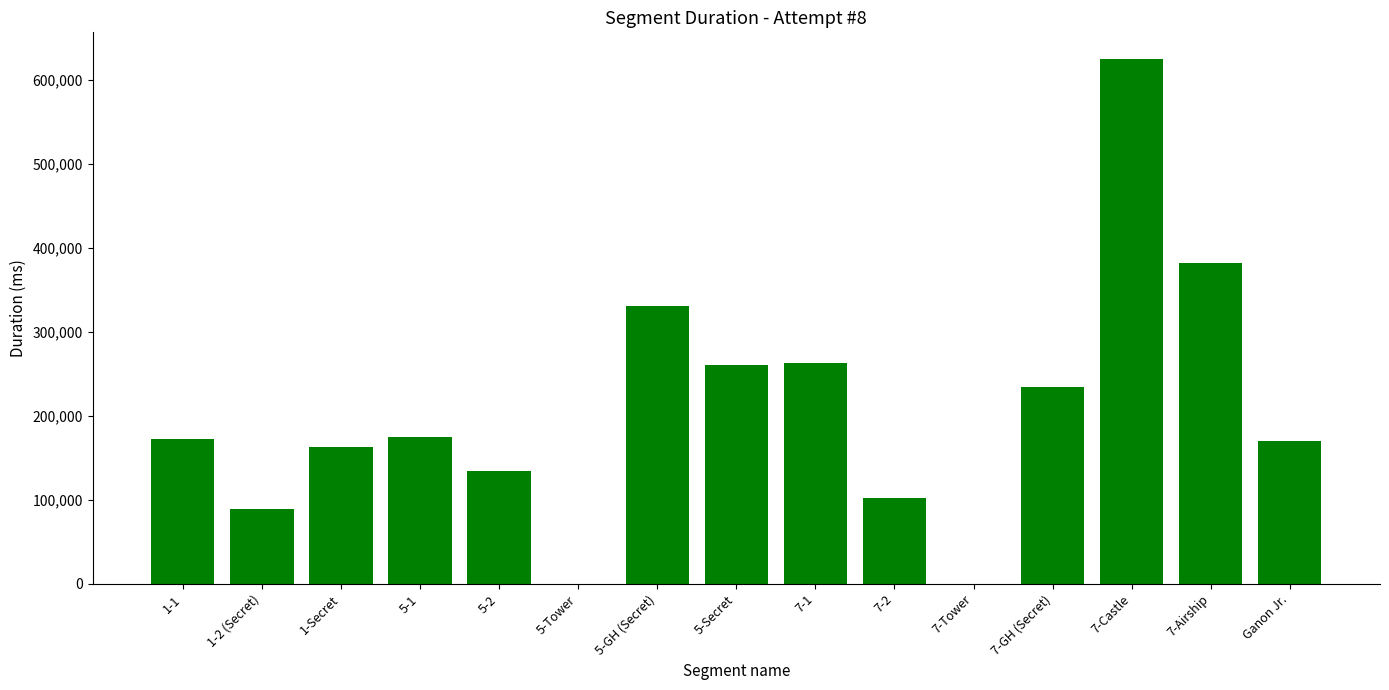

What is the change in value from 7-1 to 7-2?

-160791